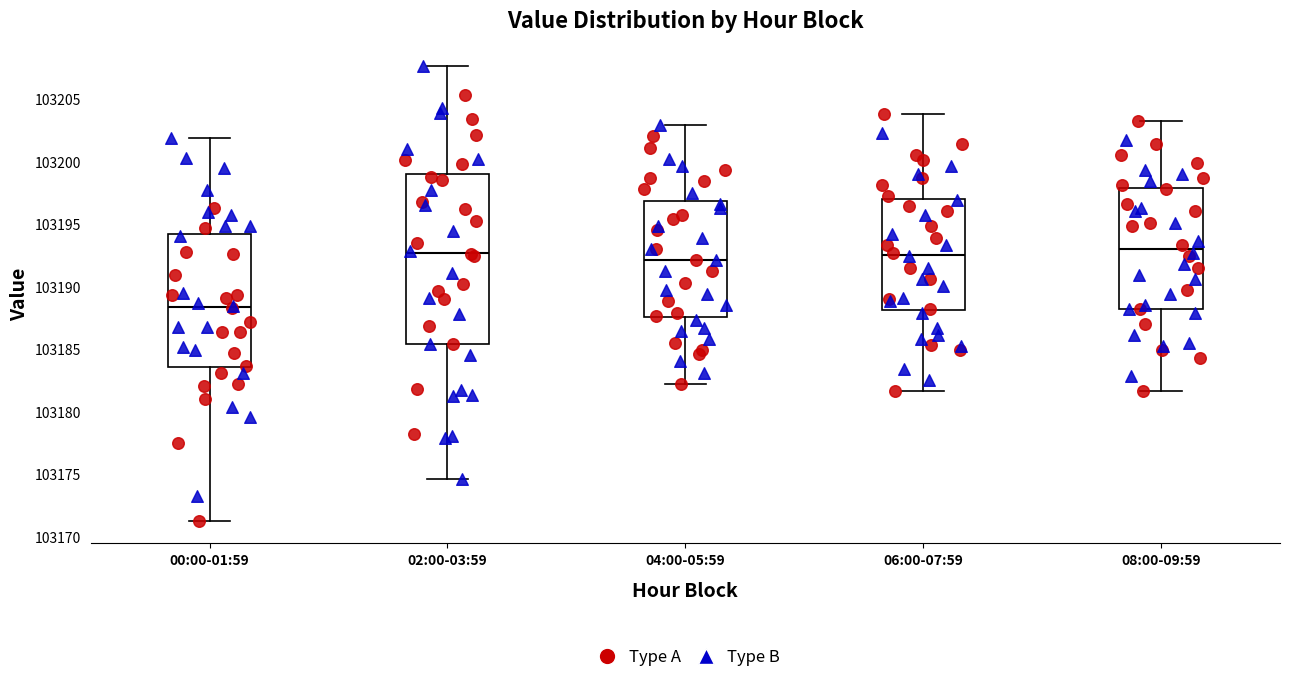

Comparing the boxes themselves (not the whiskers), which one is the tallest?

02:00-03:59